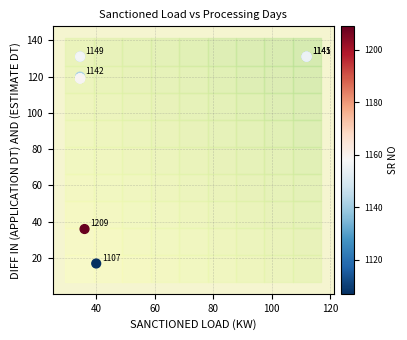

What Y value in the scatter plot is closest to 74?

36